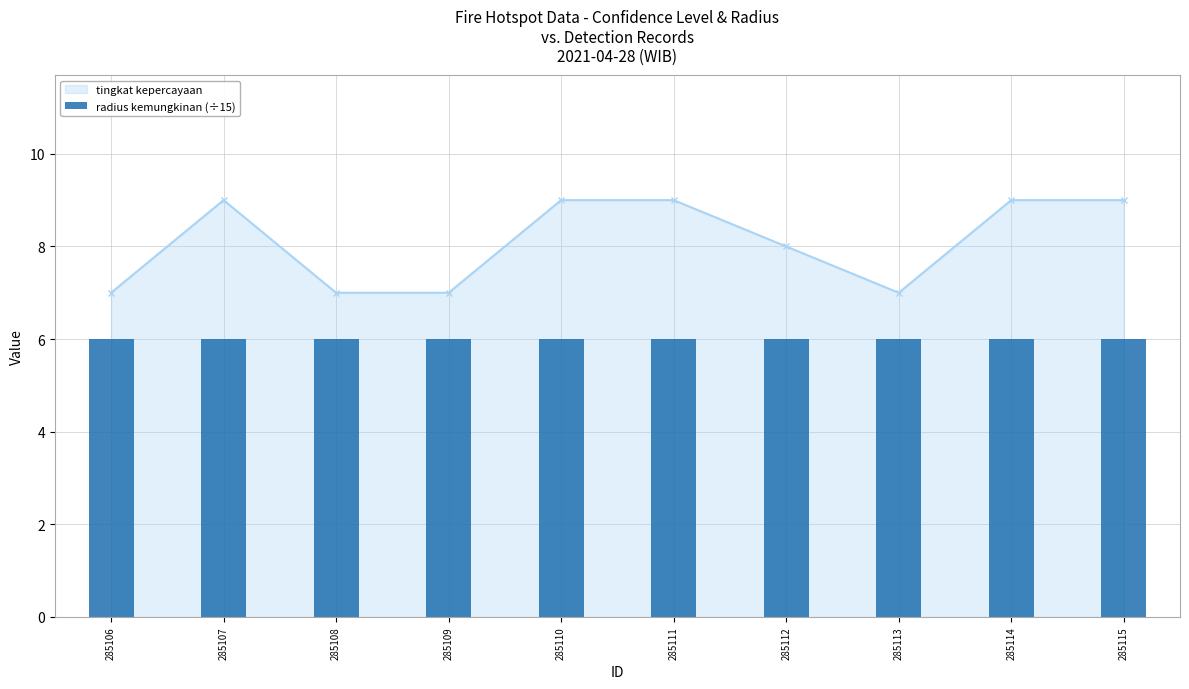

Count the values in the range 7 to 9.

10